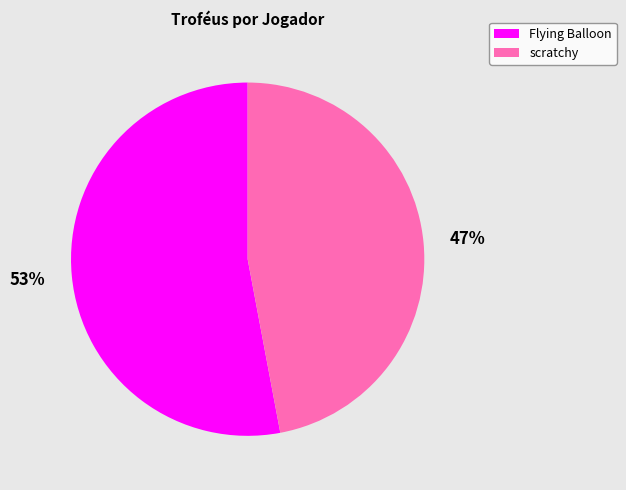

Count the number of slices in the pie.

2